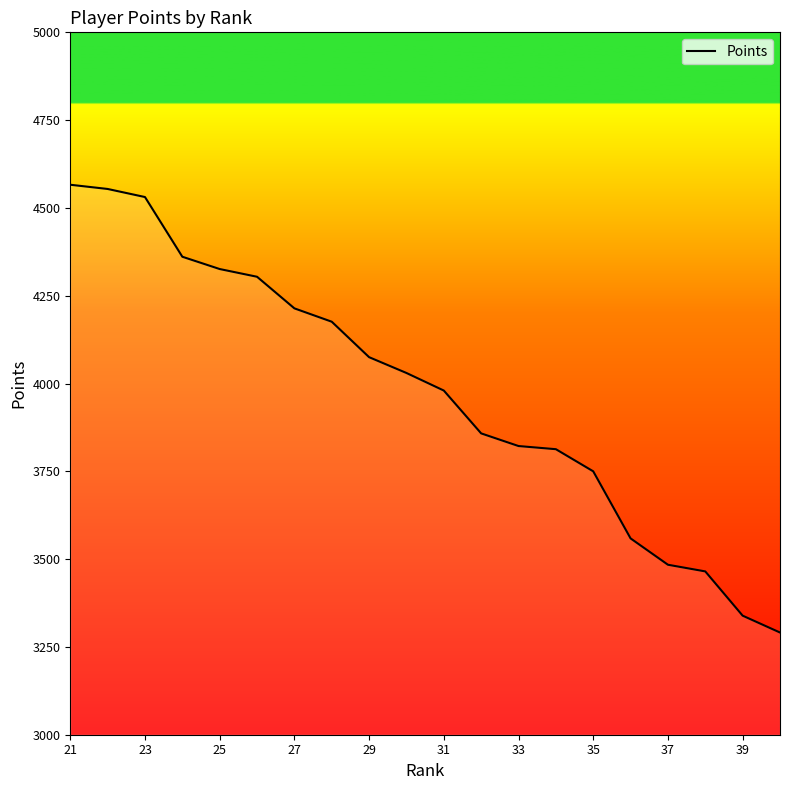

What is the minimum value shown in the chart?

3291